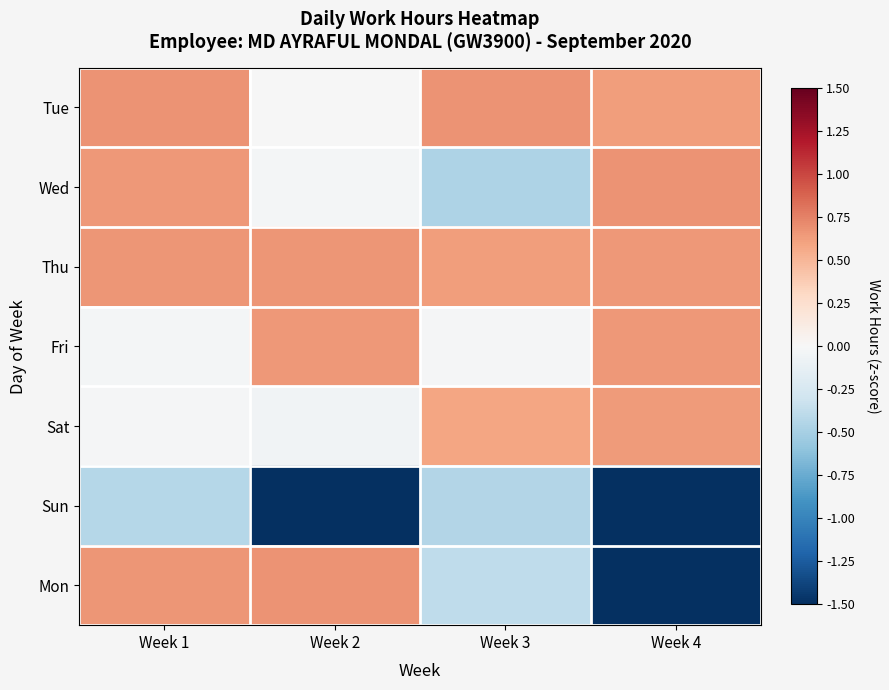

Which series has the largest total across all categories?

Thu